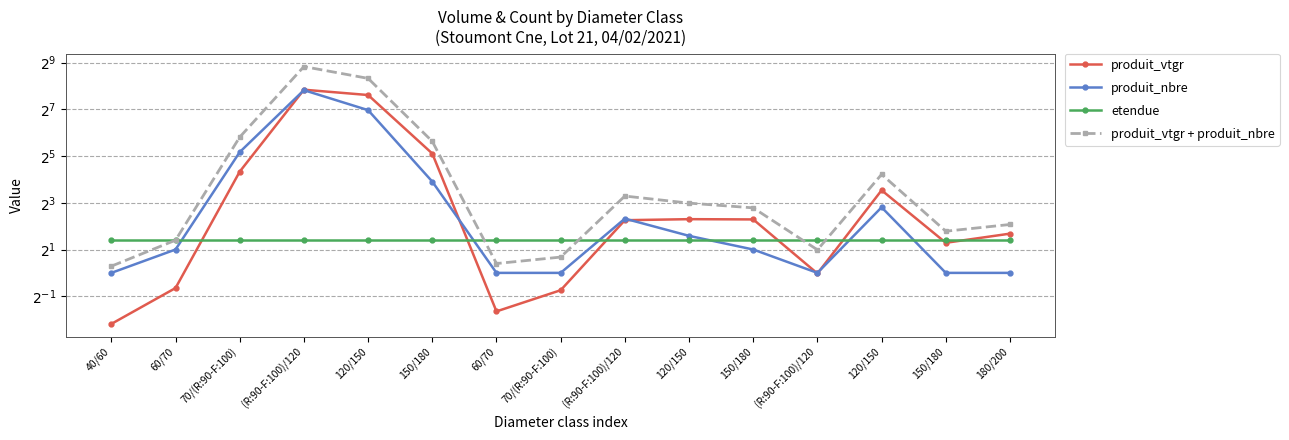

What is the total value across all series at (R:90-F:100)/120?

913.1